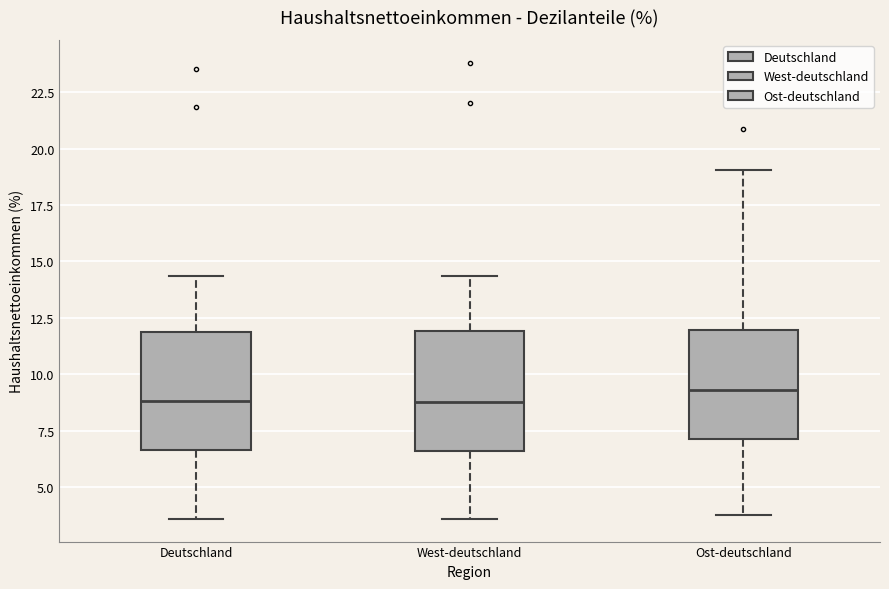

Reading left to right, read every box against the y-axis: the position of its median line, the range the box covers, and the ends of its whiskers. The values are not printed on the chart, so give them approximately, as read against the axis.

Deutschland: median 9.0, box 6.5 to 12.0, whiskers 3.5 to 14.5
West-deutschland: median 9.0, box 6.5 to 12.0, whiskers 3.5 to 14.5
Ost-deutschland: median 9.5, box 7.0 to 12.0, whiskers 4.0 to 19.0